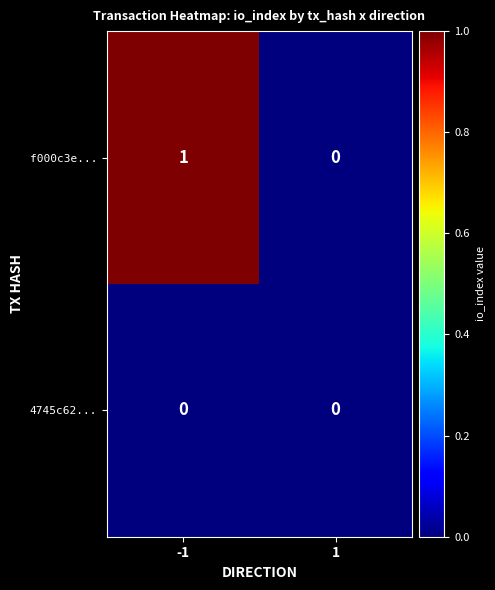

List the series in order of their peak value, lowest first.

4745c62..., f000c3e...